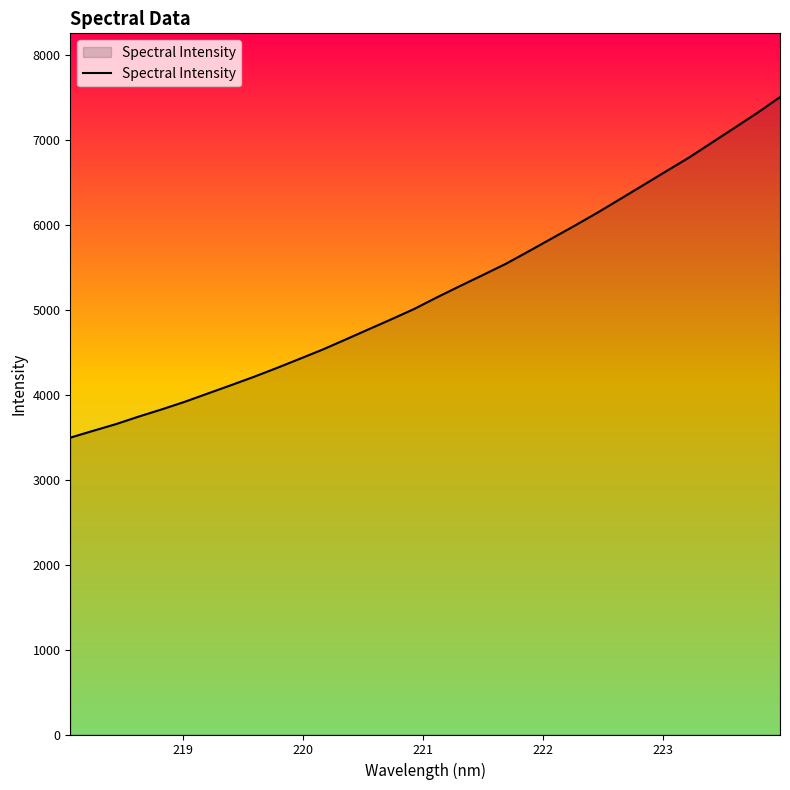

What is the difference between the maximum and minimum values?

4007.0